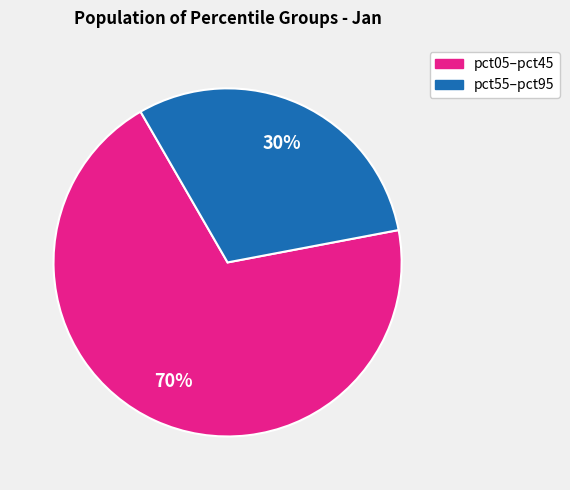

To the nearest percent, what is the average slice percentage?

50%